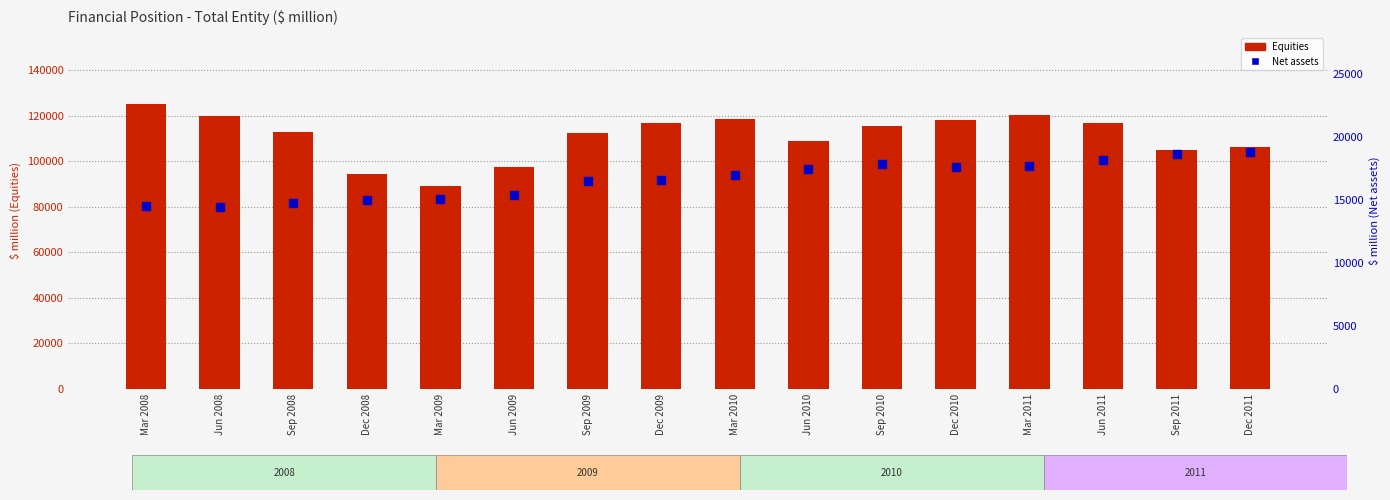

Which series has the widest spread of Y values?

Equities